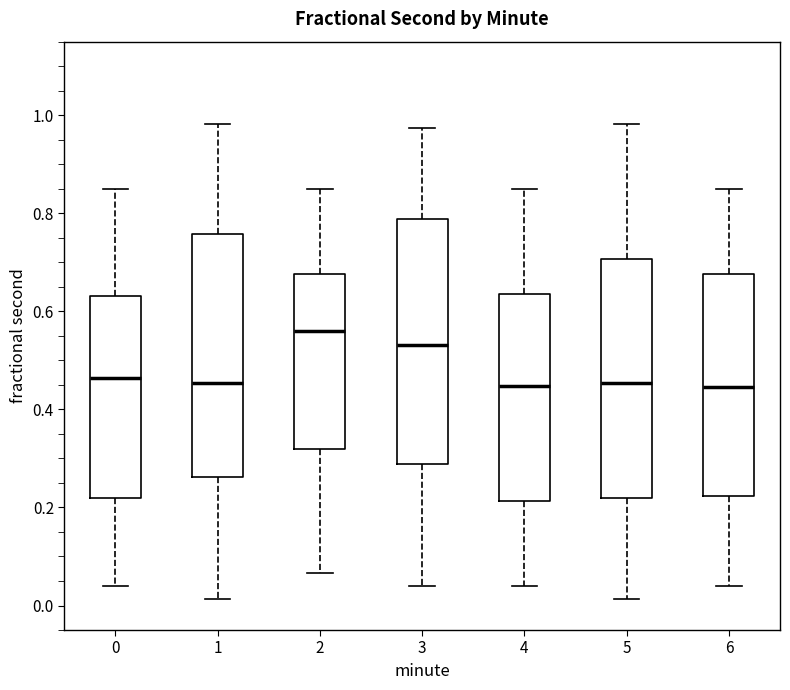

Reading left to right, read every box against the y-axis: the position of its median line, the range the box covers, and the ends of its whiskers. The values are not printed on the chart, so give them approximately, as read against the axis.

0: median 0.46, box 0.22 to 0.64, whiskers 0.04 to 0.84
1: median 0.46, box 0.26 to 0.76, whiskers 0.02 to 0.98
2: median 0.56, box 0.32 to 0.68, whiskers 0.06 to 0.86
3: median 0.54, box 0.28 to 0.78, whiskers 0.04 to 0.98
4: median 0.44, box 0.22 to 0.64, whiskers 0.04 to 0.84
5: median 0.46, box 0.22 to 0.70, whiskers 0.02 to 0.98
6: median 0.44, box 0.22 to 0.68, whiskers 0.04 to 0.86